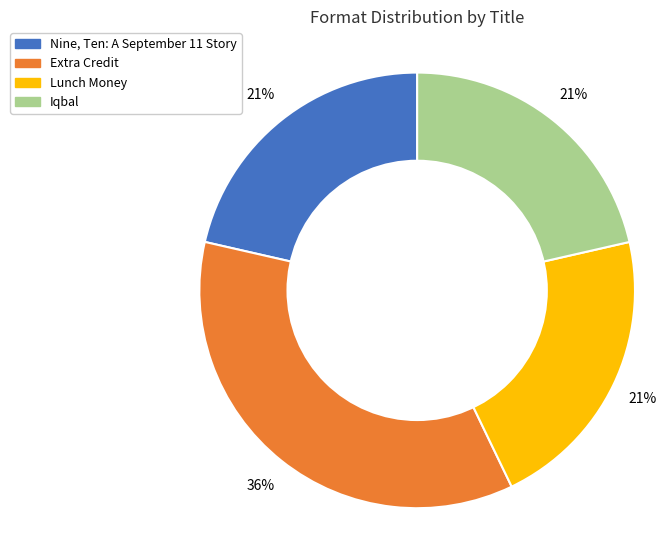

Which slice is the largest?

Extra Credit